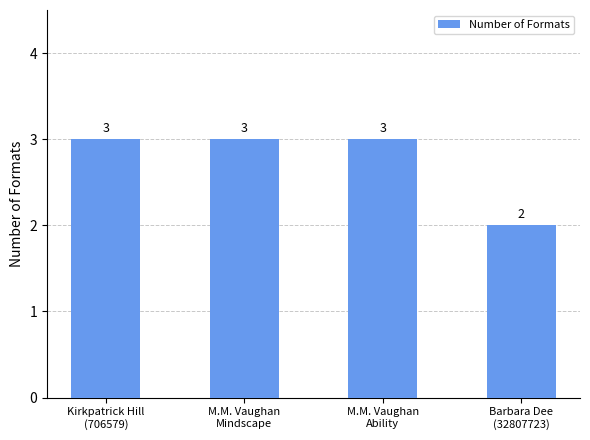

Reading left to right, extract all data points from this chart.

Kirkpatrick Hill
(706579)=3	M.M. Vaughan
Mindscape=3	M.M. Vaughan
Ability=3	Barbara Dee
(32807723)=2